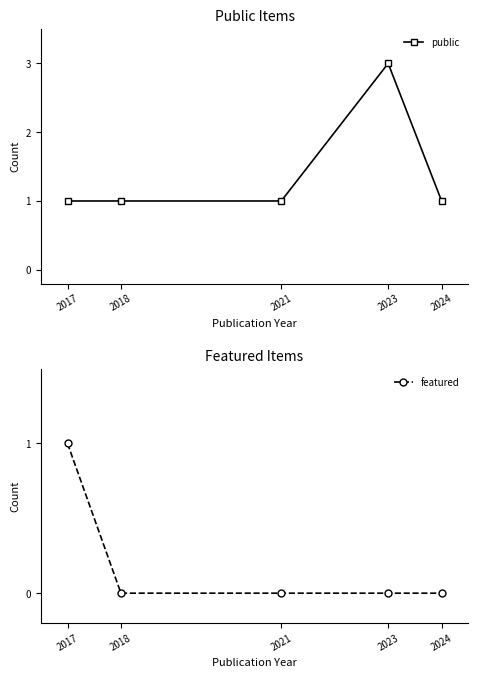

Is it true that featured equals 0 at 2018?

True